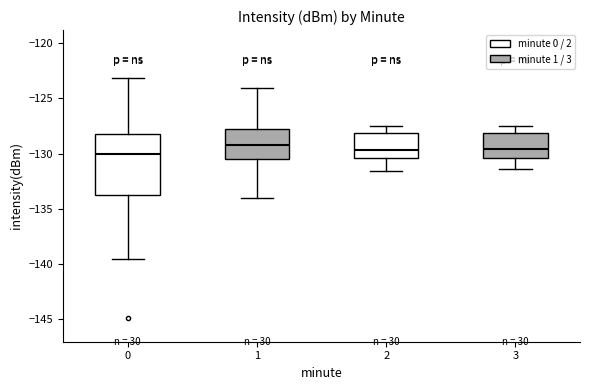

Reading left to right, transcribe this box plot: for each box, give where its median line is, the range the box spans, and where its two whiskers end, as read against the y-axis. The values are not printed on the chart, so give them approximately, as read against the axis.

0: median -130.0, box -133.5 to -128.5, whiskers -139.5 to -123.0
1: median -129.0, box -130.5 to -127.5, whiskers -134.0 to -124.0
2: median -129.5, box -130.5 to -128.0, whiskers -131.5 to -127.5
3: median -129.5, box -130.5 to -128.0, whiskers -131.5 to -127.5